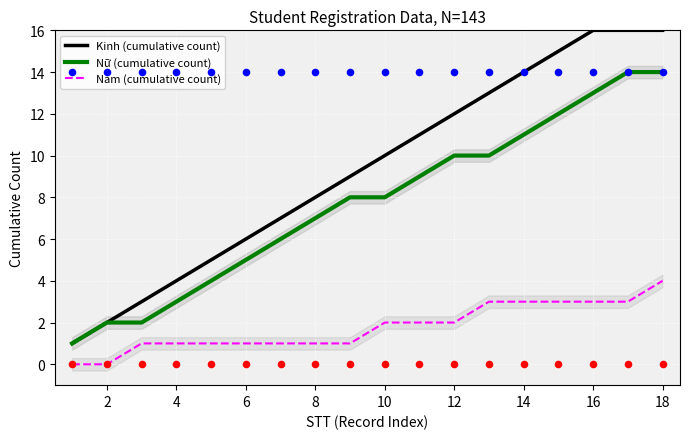

What are all the series names shown in the legend?

Kinh (cumulative count), Nữ (cumulative count), Nam (cumulative count)